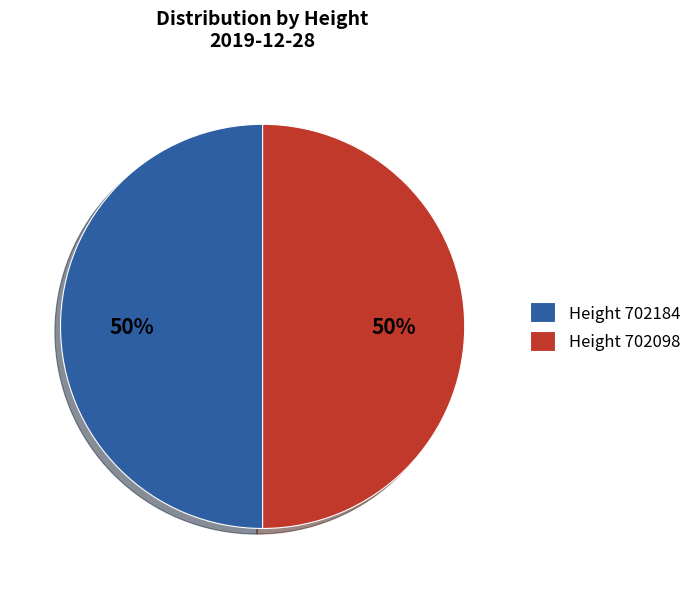

What percentage is the Height 702098 slice, to the nearest percent?

50%